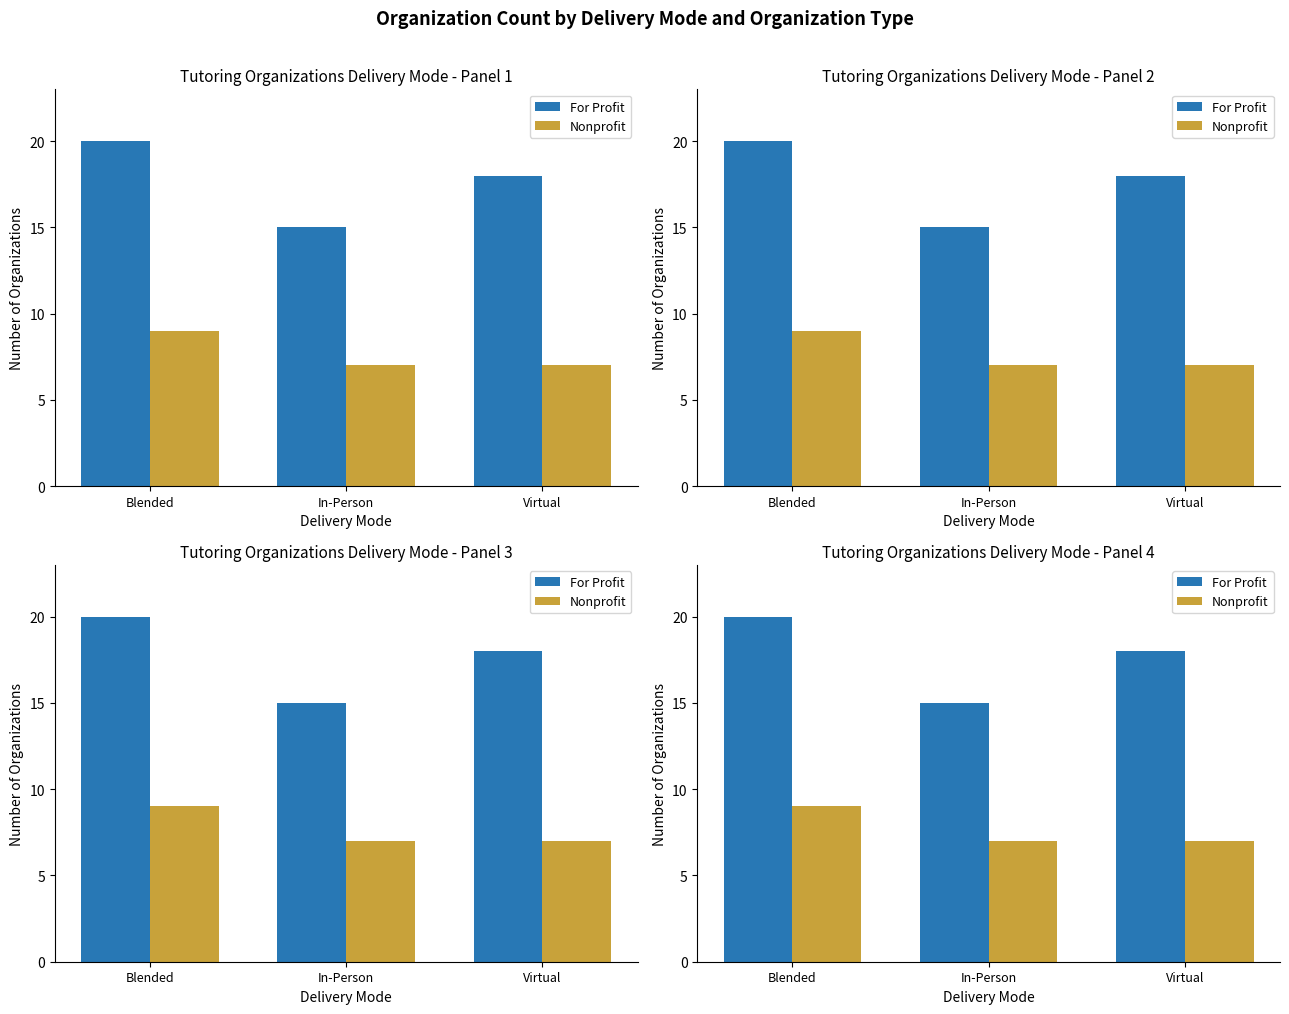

At In-Person, list the series in order from largest to smallest.

For Profit, Nonprofit